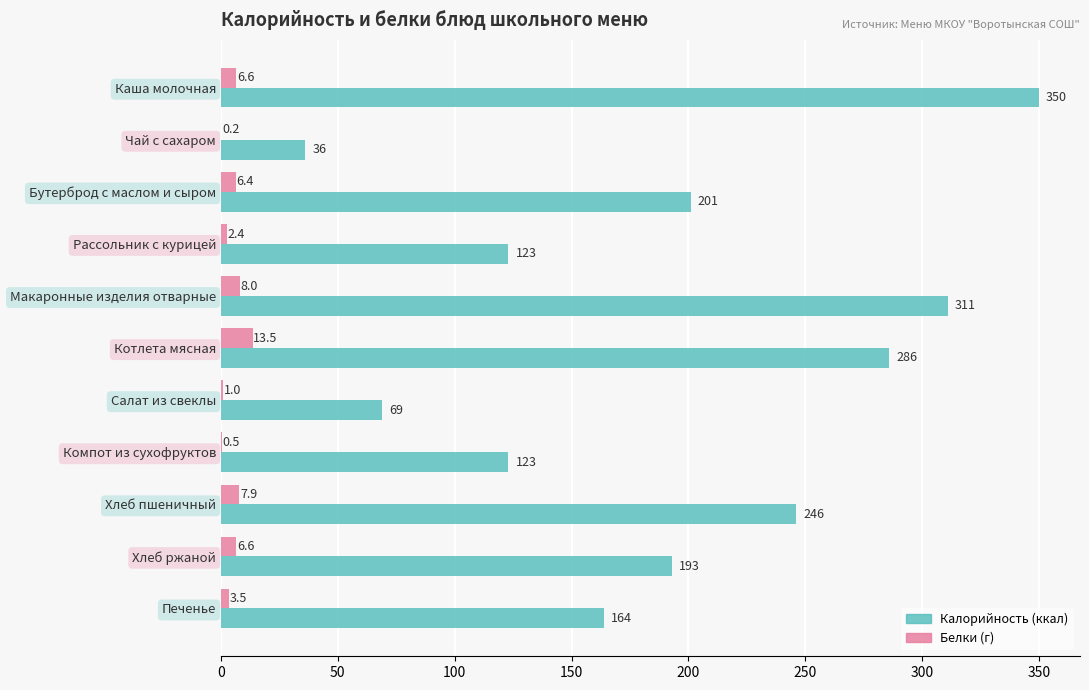

Which label corresponds to the largest value in the chart?

Каша молочная